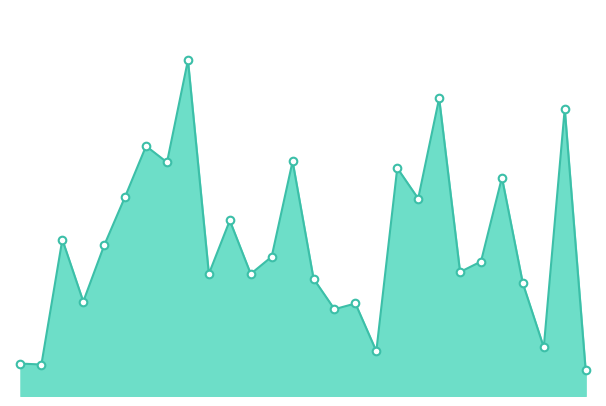

Does the chart have visible grid lines?

No